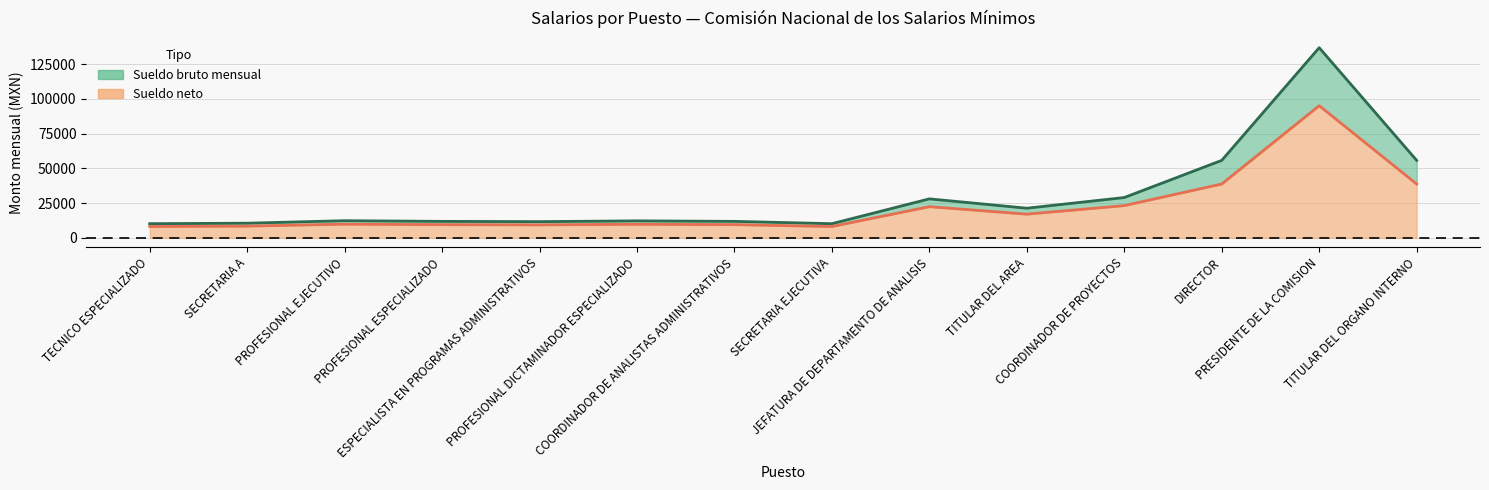

At which category does the chart reach its peak across all series?

PRESIDENTE DE LA COMISION